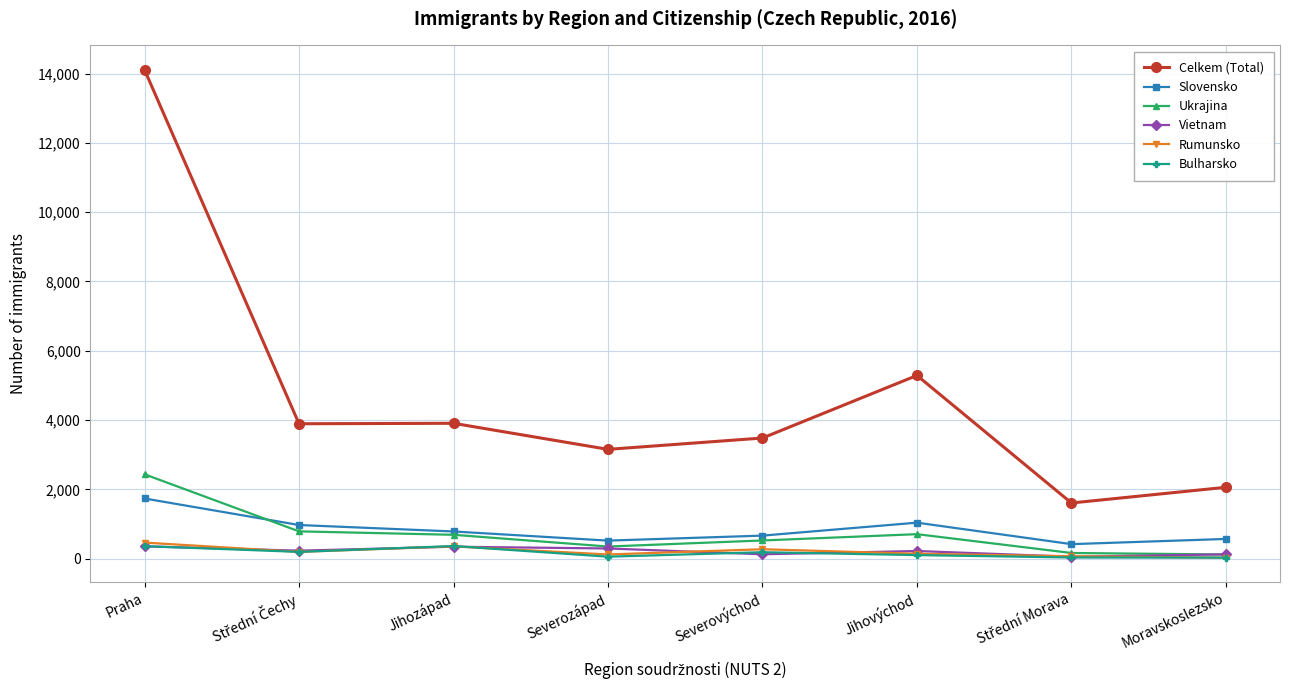

What is the total value across all series at Praha?

19462